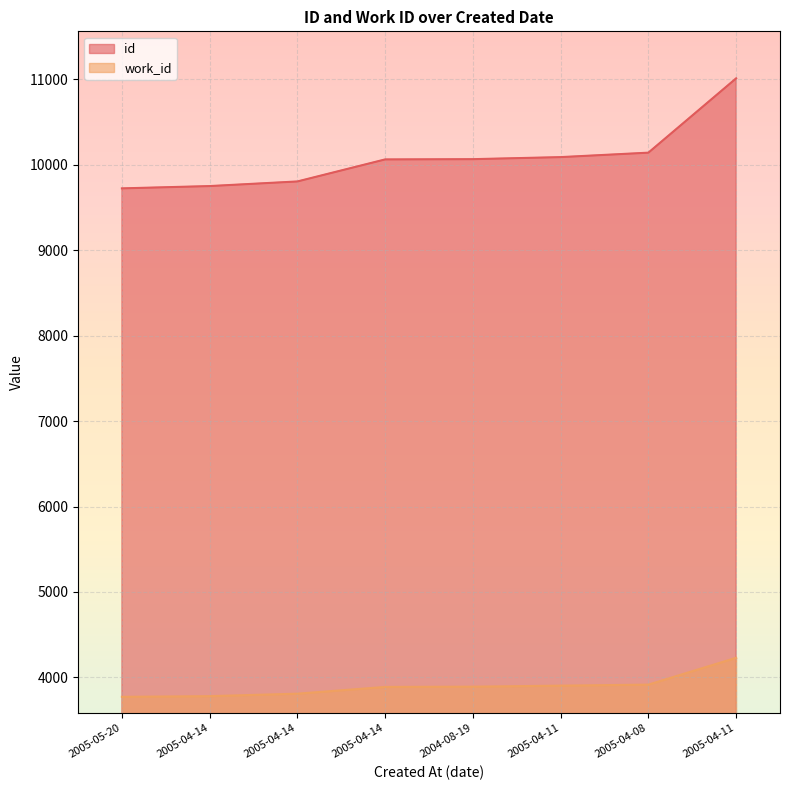

True or false: work_id and id cross at least once.

False